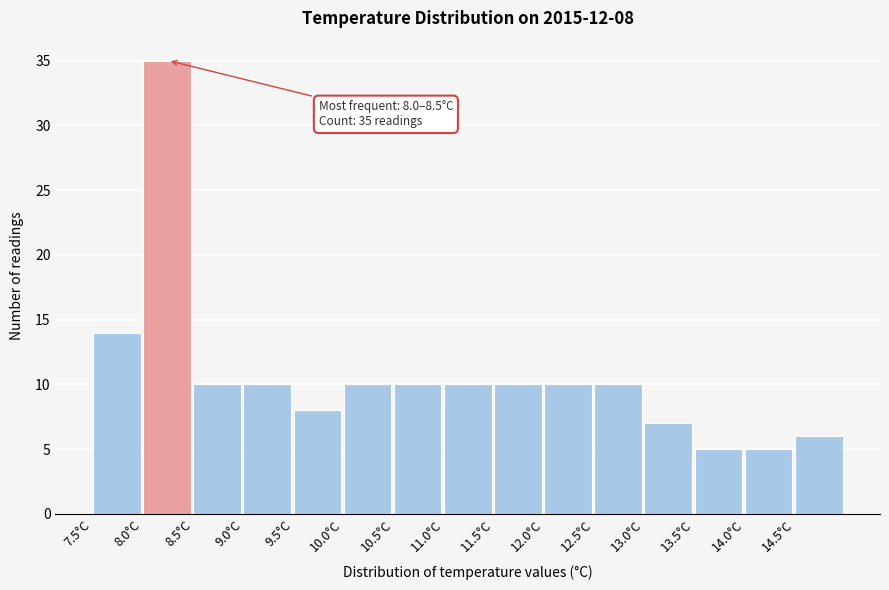

Over which range of the x-axis is the bar tallest?

8.0 to 8.5